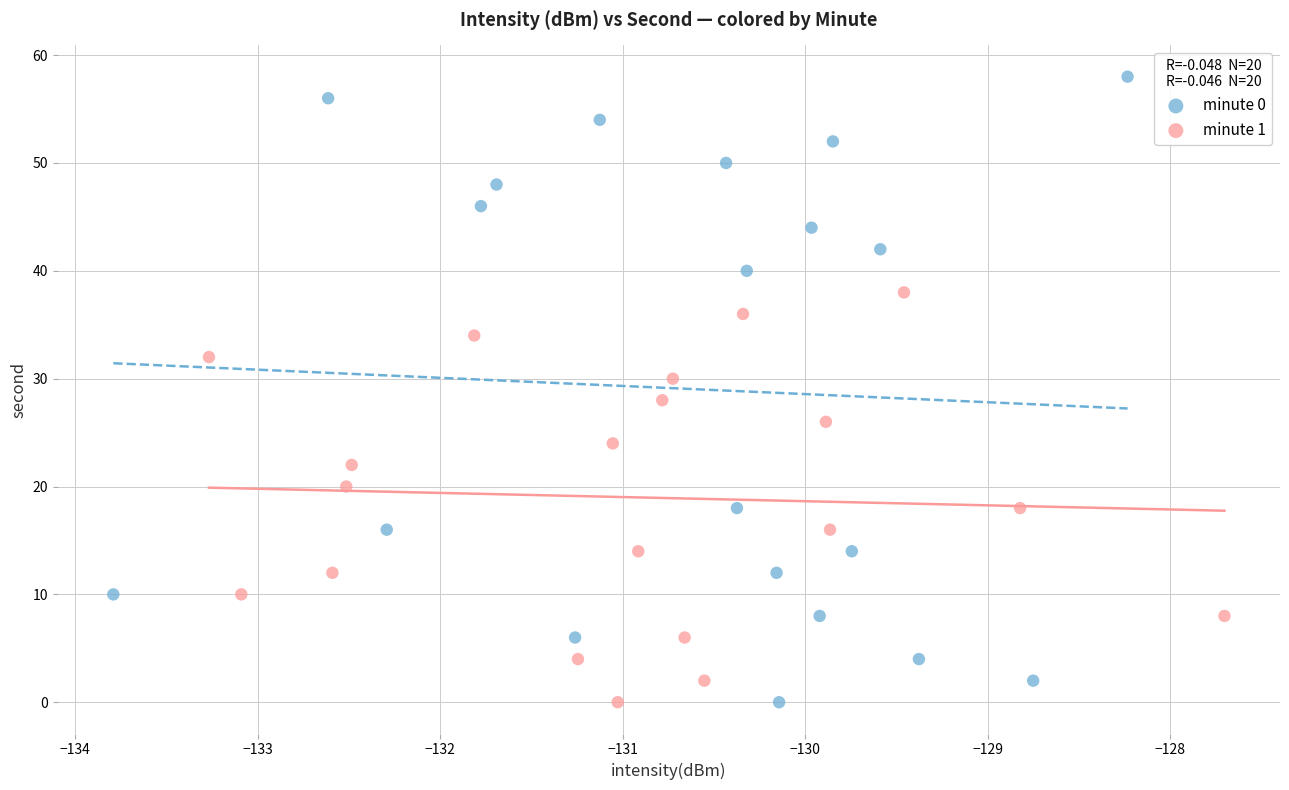

What are all the series names shown in the legend?

minute 0, minute 1